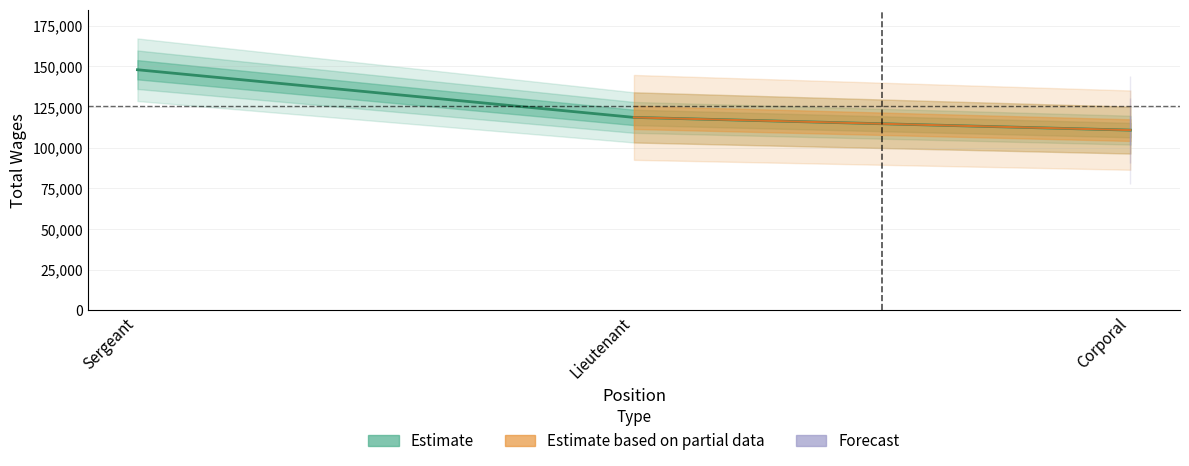

Between Lieutenant and Corporal, which is larger?

Lieutenant